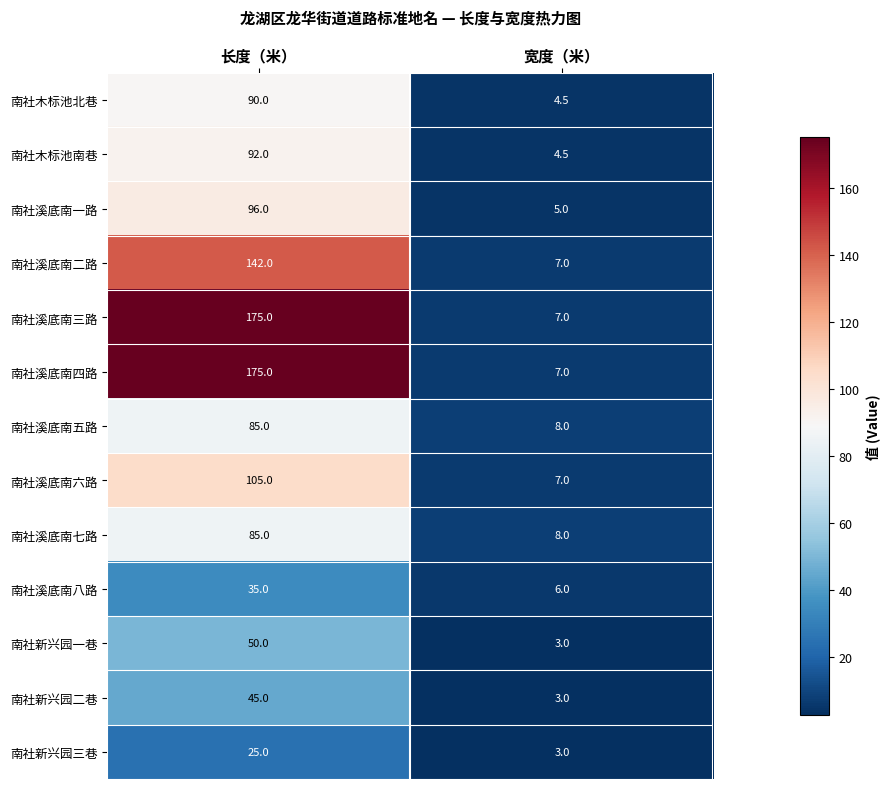

Reading left to right, extract all data points from this chart.

南社木标池北巷: 长度（米）=90.0	宽度（米）=4.5
南社木标池南巷: 长度（米）=92.0	宽度（米）=4.5
南社溪底南一路: 长度（米）=96.0	宽度（米）=5.0
南社溪底南二路: 长度（米）=142.0	宽度（米）=7.0
南社溪底南三路: 长度（米）=175.0	宽度（米）=7.0
南社溪底南四路: 长度（米）=175.0	宽度（米）=7.0
南社溪底南五路: 长度（米）=85.0	宽度（米）=8.0
南社溪底南六路: 长度（米）=105.0	宽度（米）=7.0
南社溪底南七路: 长度（米）=85.0	宽度（米）=8.0
南社溪底南八路: 长度（米）=35.0	宽度（米）=6.0
南社新兴园一巷: 长度（米）=50.0	宽度（米）=3.0
南社新兴园二巷: 长度（米）=45.0	宽度（米）=3.0
南社新兴园三巷: 长度（米）=25.0	宽度（米）=3.0